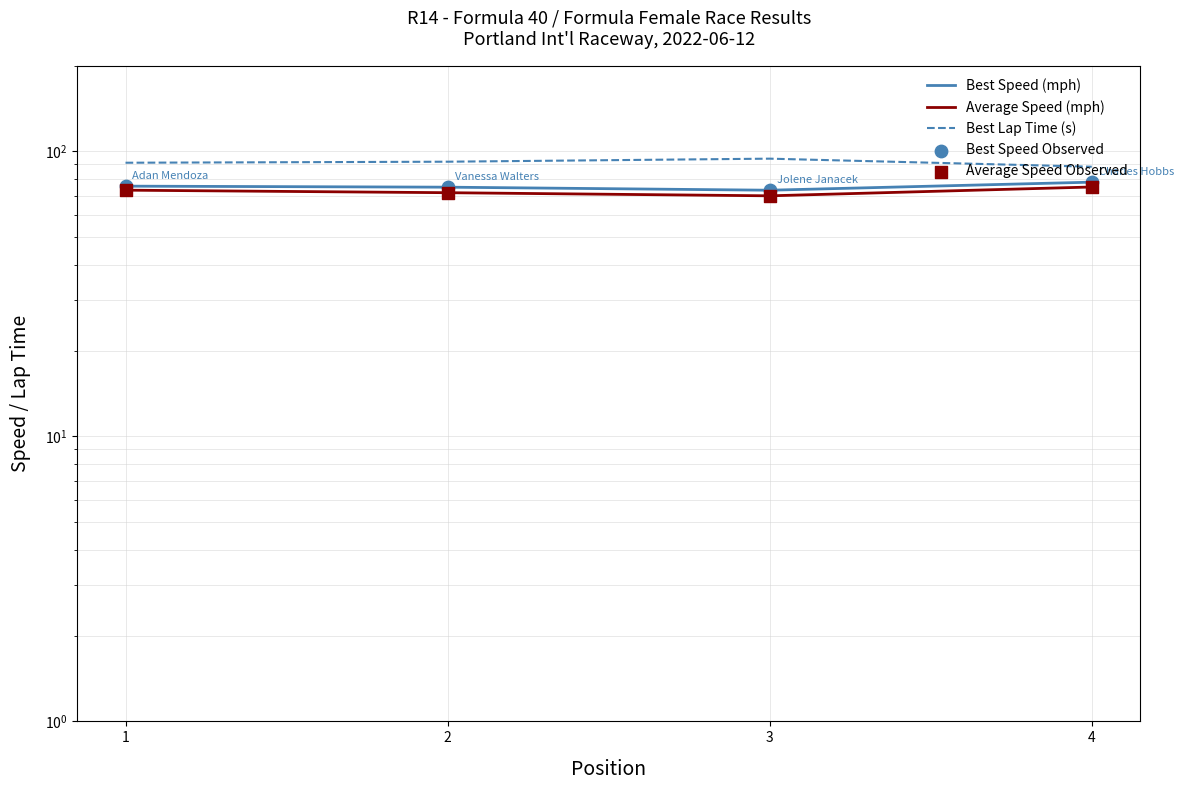

Which series has the largest total across all categories?

Best Lap Time (s)